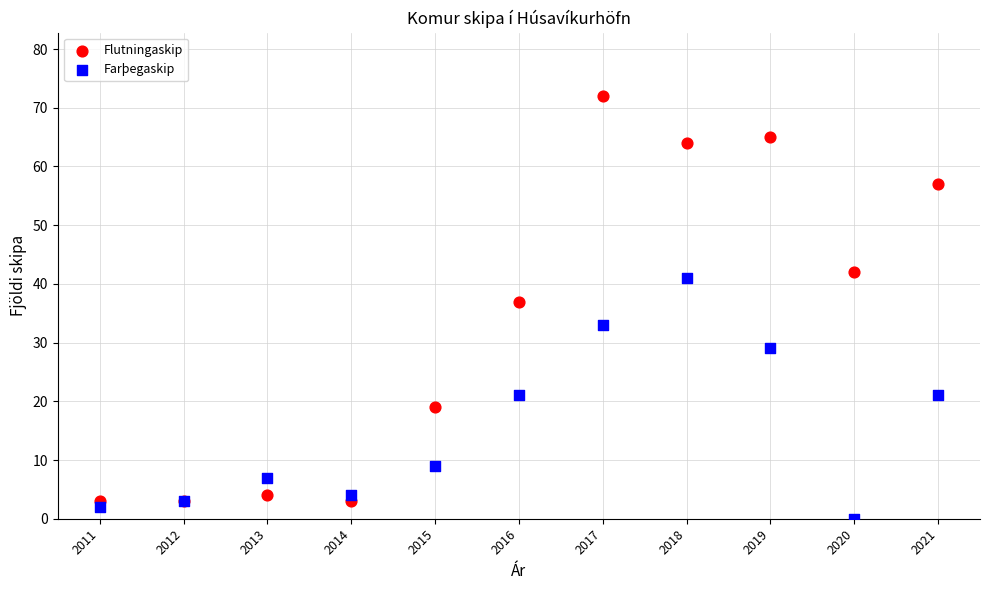

Which series reaches the maximum Y coordinate?

Flutningaskip